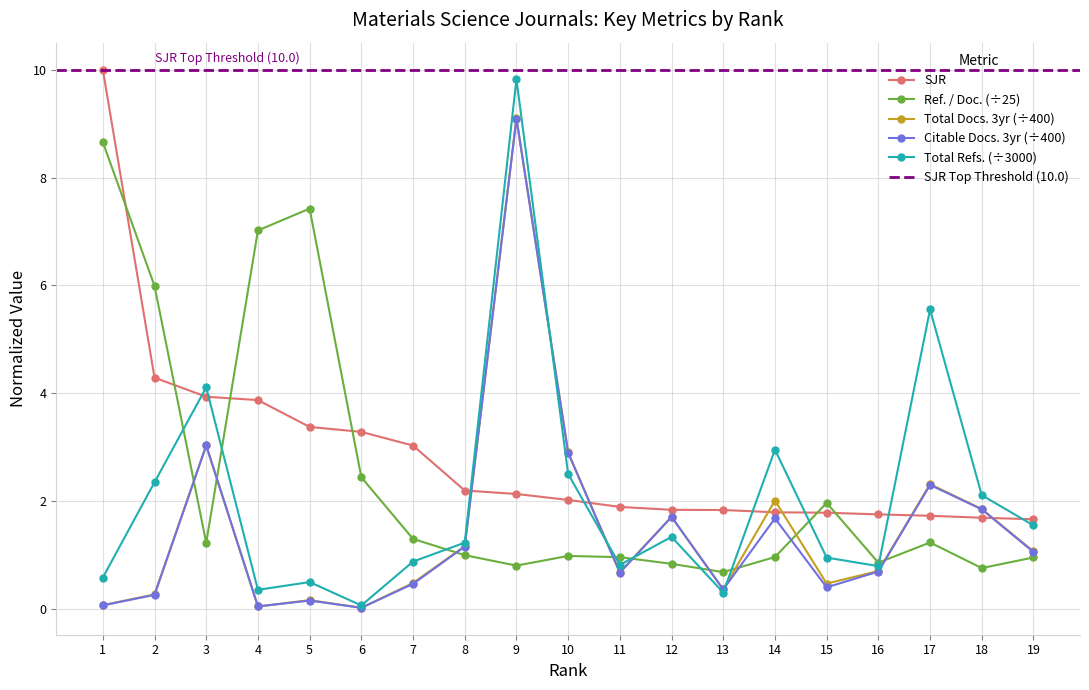

What is the greatest value displayed?

10.0